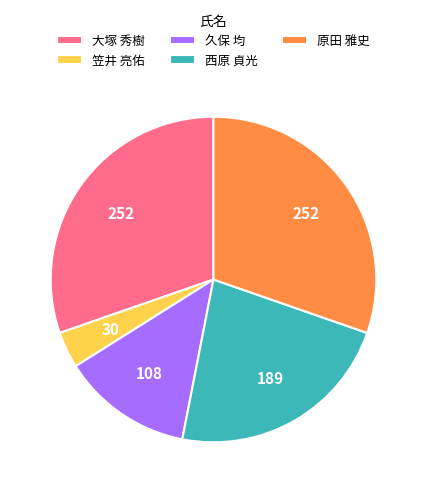

How many segments does this pie chart have?

5